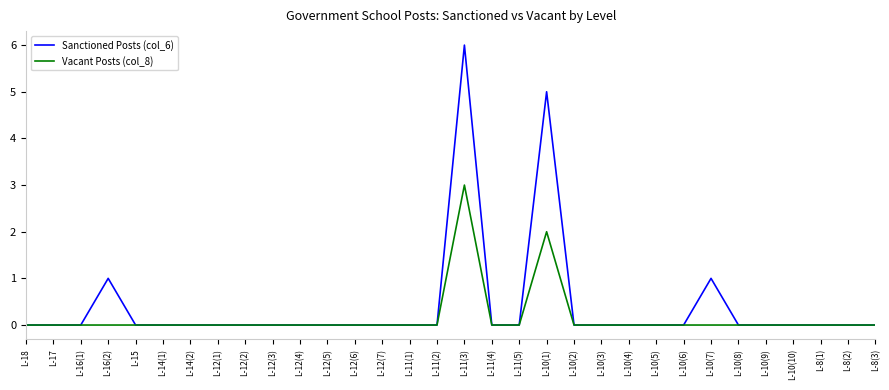

What is the sum of the Vacant Posts (col_8) values at L-10(1) and L-14(1)?

2